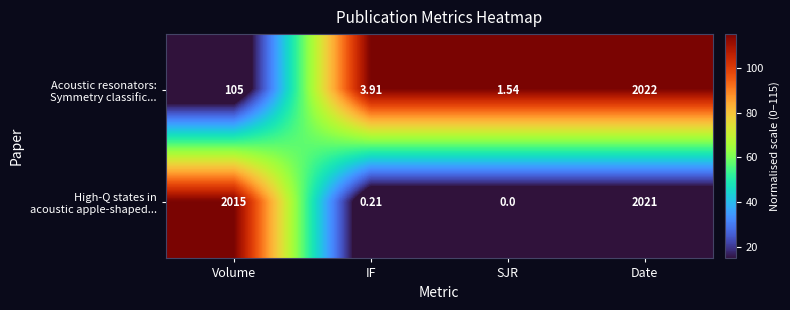

Which label corresponds to the largest value in the chart?

Date